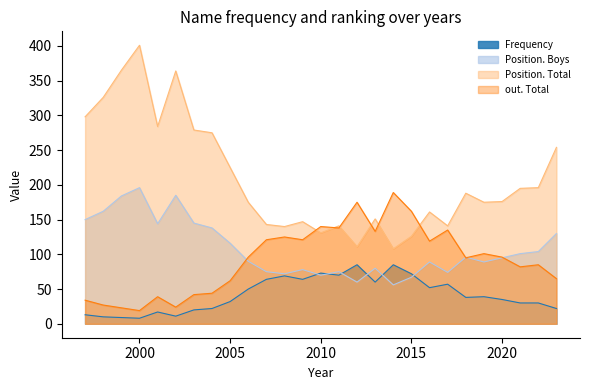

Reading left to right, what are all the values shown in this chart?

Frequency: 1997=13	1998=10	1999=9	2000=8	2001=17	2002=11	2003=20	2004=22	2005=32	2006=50	2007=64	2008=69	2009=64	2010=73	2011=70	2012=85	2013=60	2014=85	2015=72	2016=52	2017=57	2018=38	2019=39	2020=35	2021=30	2022=30	2023=22
Position. Total: 1997=298	1998=326	1999=365	2000=401	2001=284	2002=364	2003=279	2004=275	2005=225	2006=175	2007=143	2008=140	2009=147	2010=131	2011=141	2012=111	2013=151	2014=108	2015=126	2016=161	2017=141	2018=188	2019=175	2020=176	2021=195	2022=196	2023=254
Position. Boys: 1997=150	1998=162	1999=184	2000=196	2001=144	2002=185	2003=145	2004=138	2005=116	2006=90	2007=75	2008=72	2009=78	2010=70	2011=75	2012=60	2013=80	2014=56	2015=67	2016=89	2017=74	2018=96	2019=89	2020=95	2021=101	2022=104	2023=130
out. Total: 1997=34	1998=27	1999=23	2000=19	2001=39	2002=24	2003=42	2004=44	2005=62	2006=96	2007=121	2008=125	2009=121	2010=140	2011=138	2012=175	2013=133	2014=189	2015=162	2016=119	2017=135	2018=95	2019=101	2020=96	2021=82	2022=85	2023=65